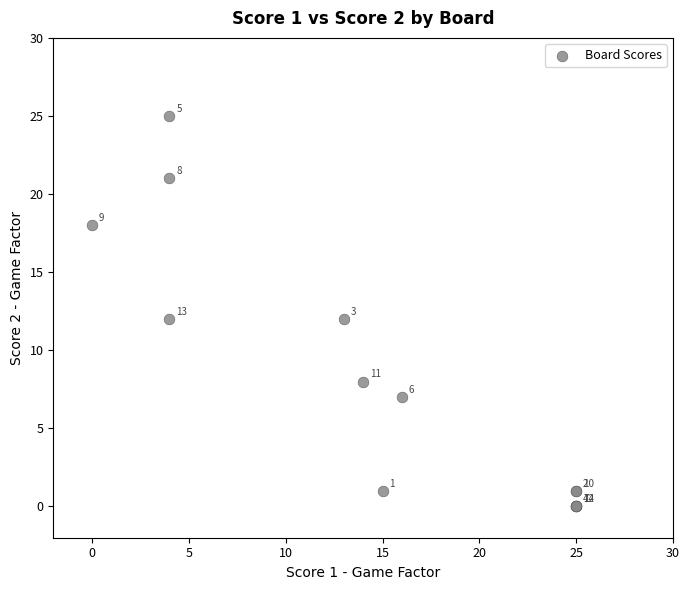

What Y value in the scatter plot is closest to 12?

12